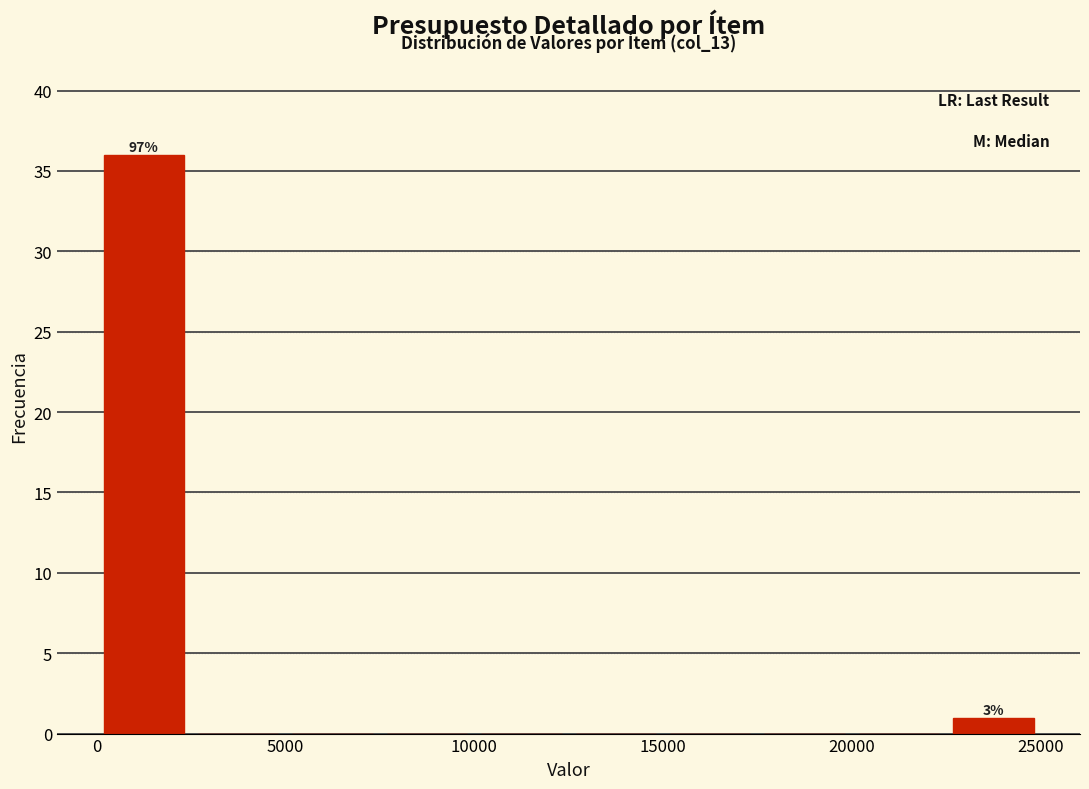

Over which range of the x-axis is the bar tallest?

0 to 2500